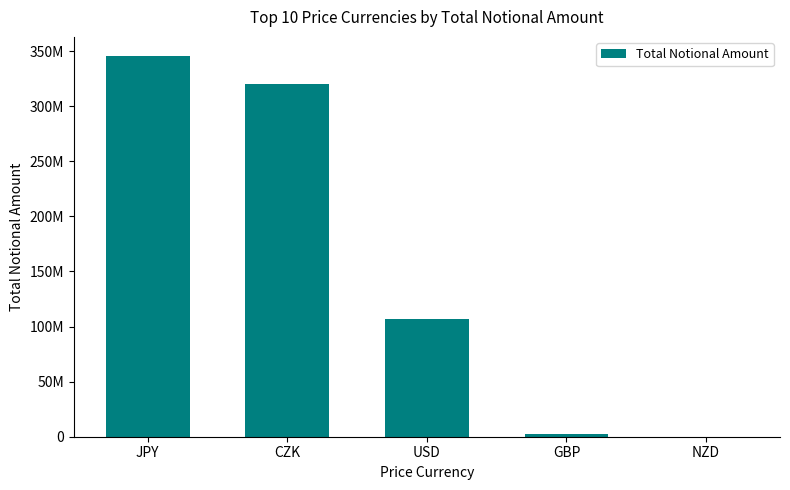

What is the greatest value displayed?

345600000